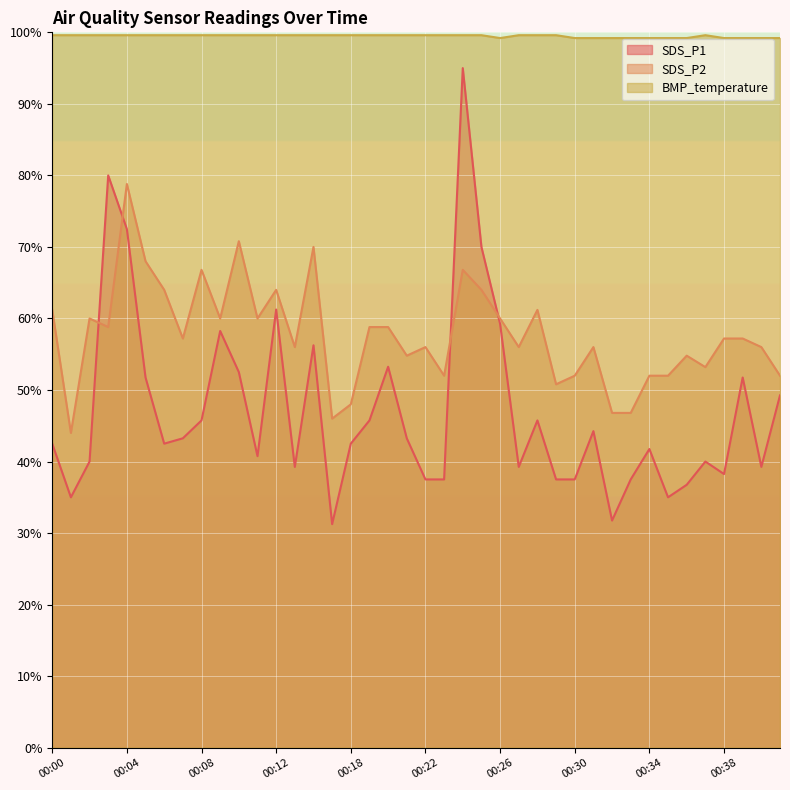

At which category is the sum across all series the highest?

00:24